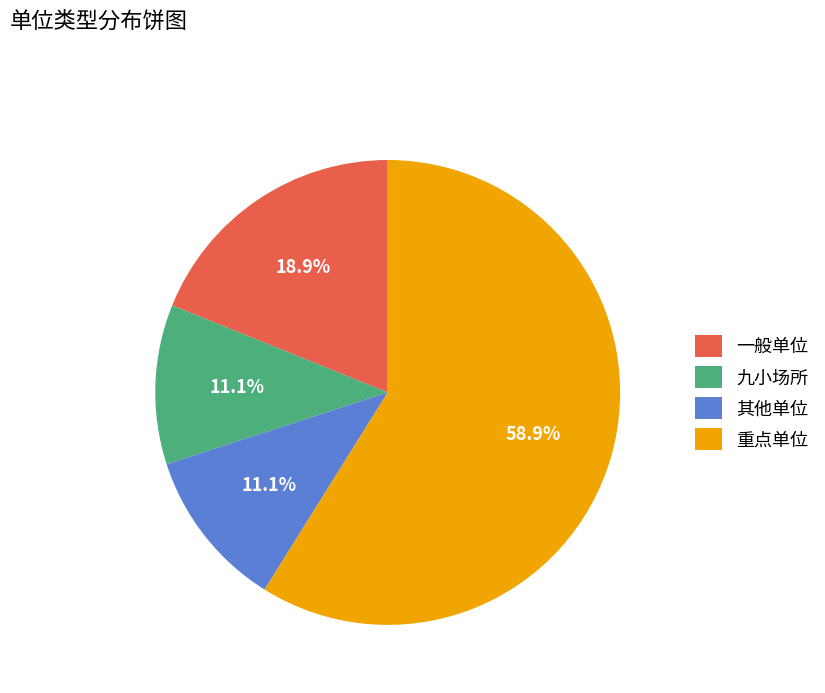

Count the number of slices in the pie.

4